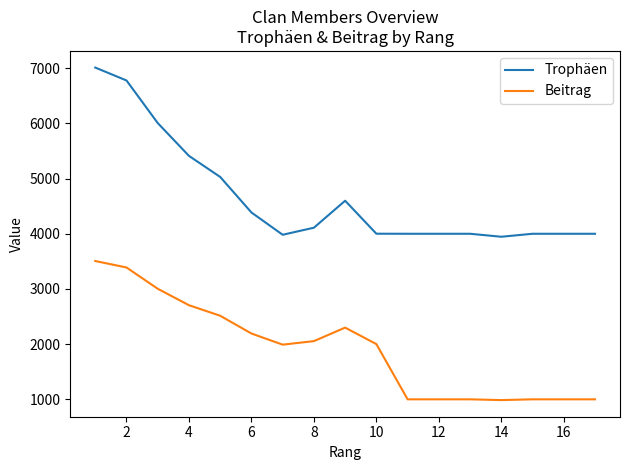

What is the minimum value shown in the chart?

986